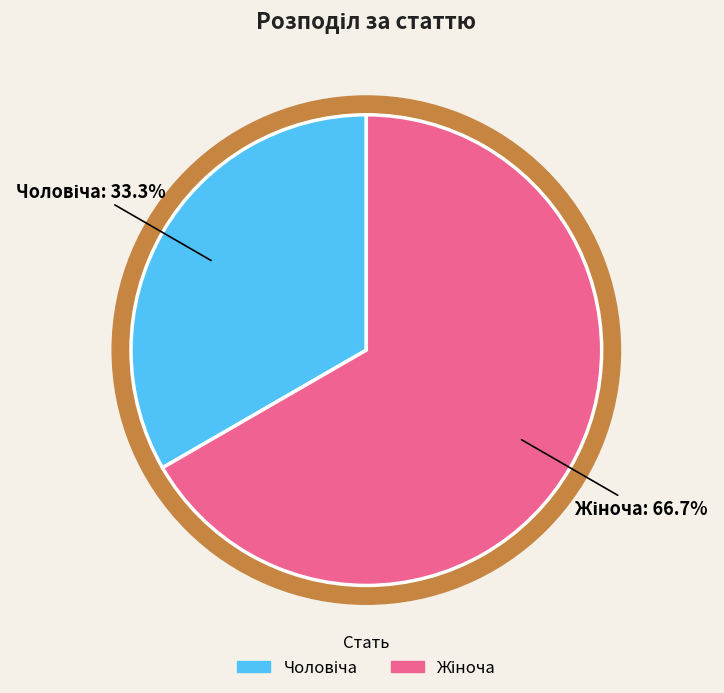

Which has a higher value, Жіноча or Чоловіча?

Жіноча